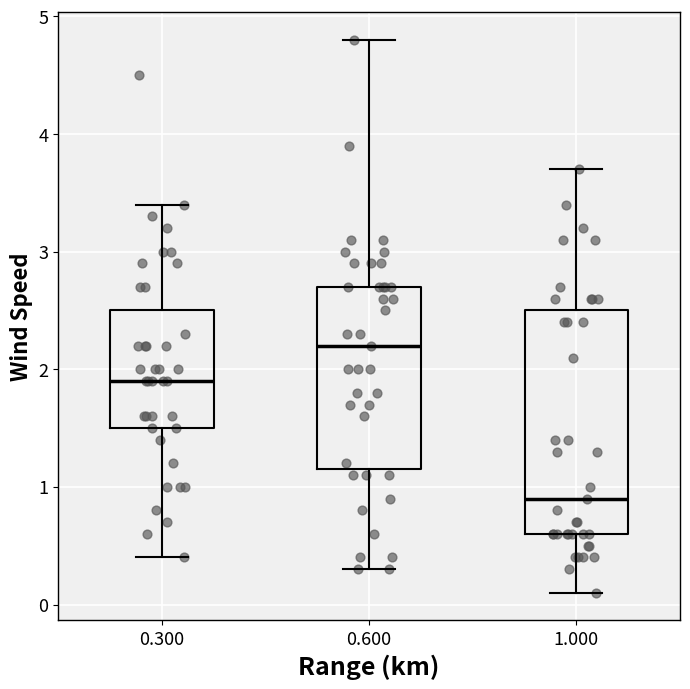

Which box's median line is the lowest?

1.000